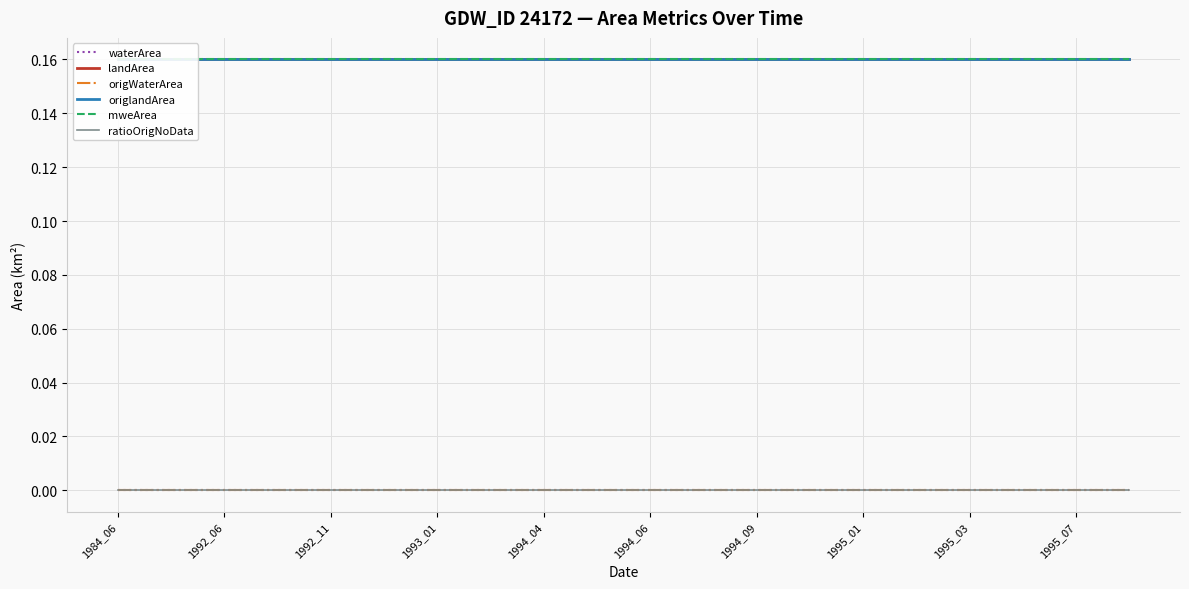

Which series has the largest total across all categories?

landArea